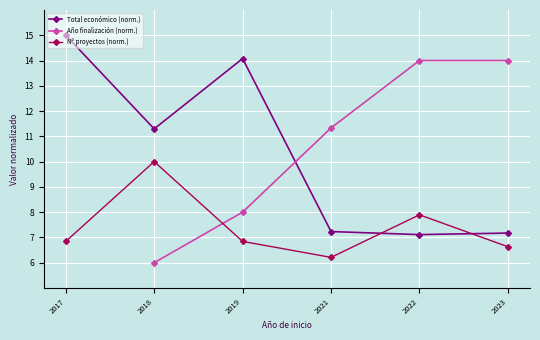

What is the difference between the Año finalización (norm.) values at 2022 and 2021?

2.7